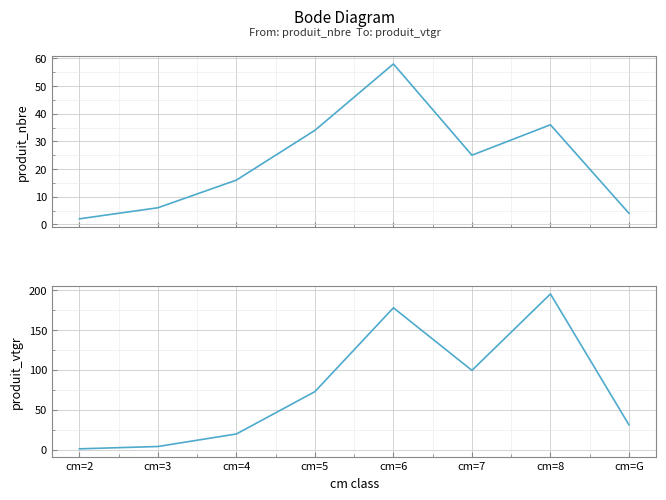

Rank the series by their average value, from highest to lowest.

produit_vtgr, produit_nbre